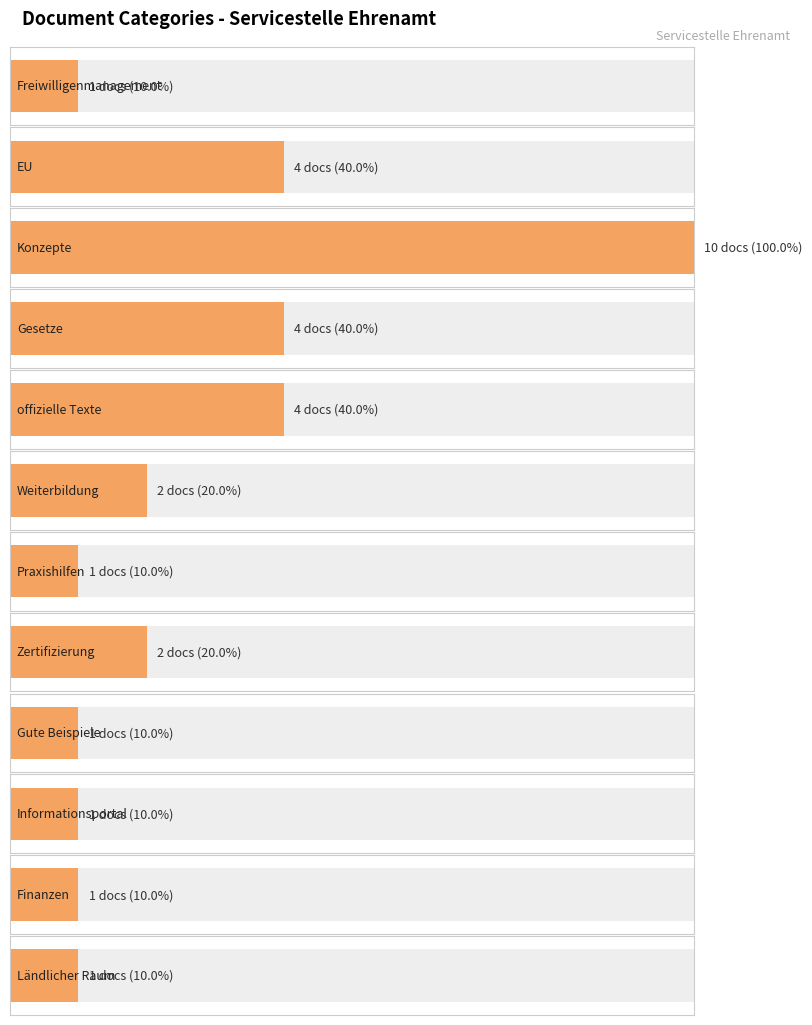

Count the number of data series in this chart.

1